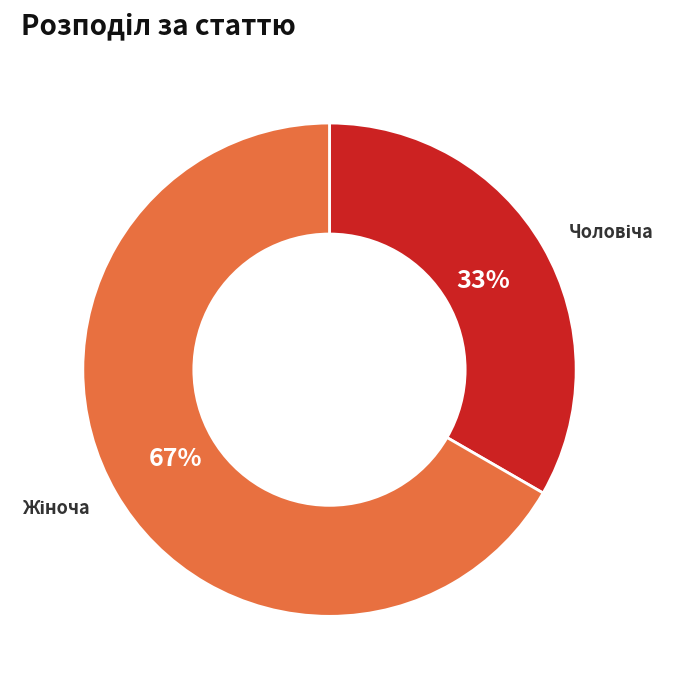

Is there any slice that represents more than half of the pie?

Yes